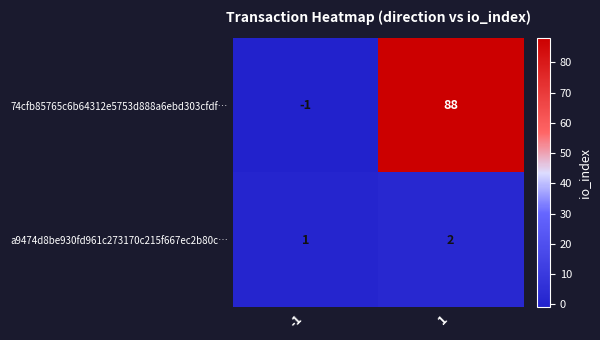

What is the maximum value shown in the chart?

88